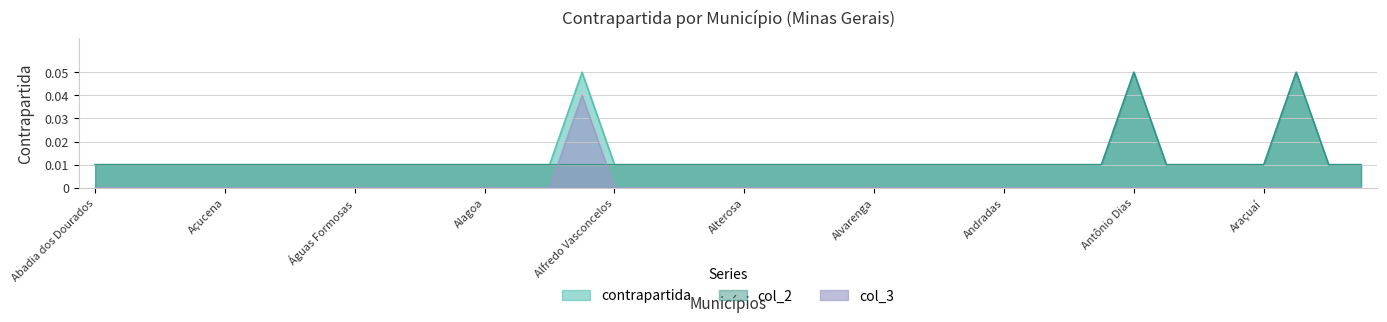

At which label is col_3 closest to 0?

Abadia dos Dourados